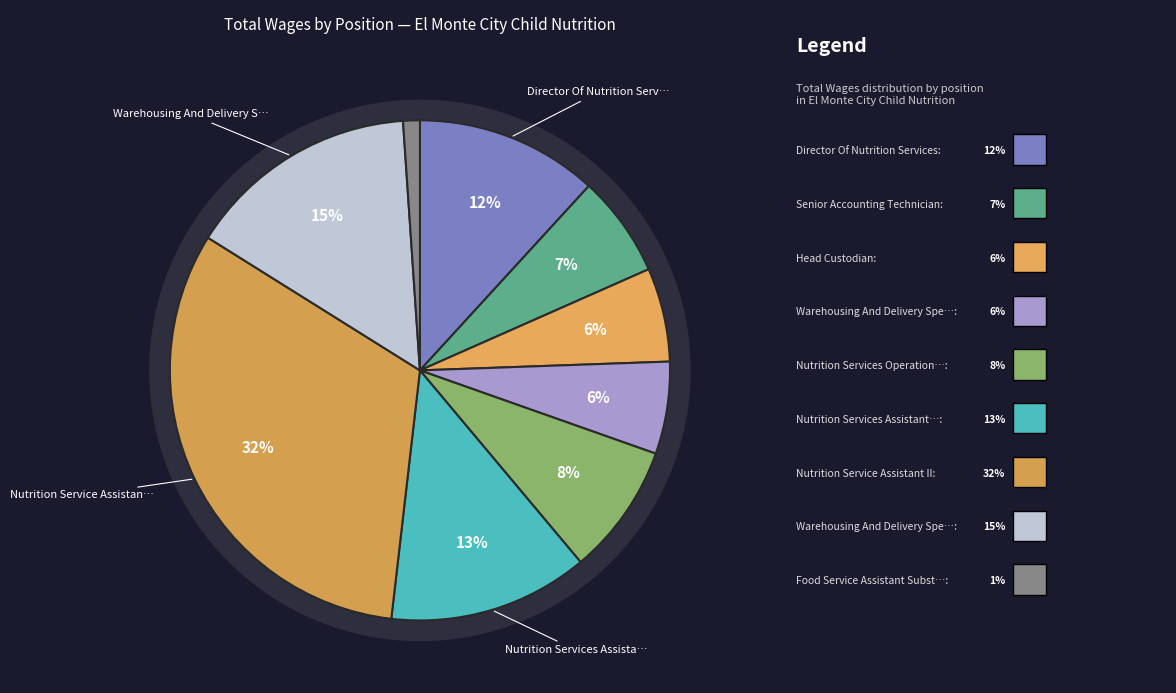

Combined, what portion of the pie is Head Custodian and Director Of Nutrition Services?

17.9%